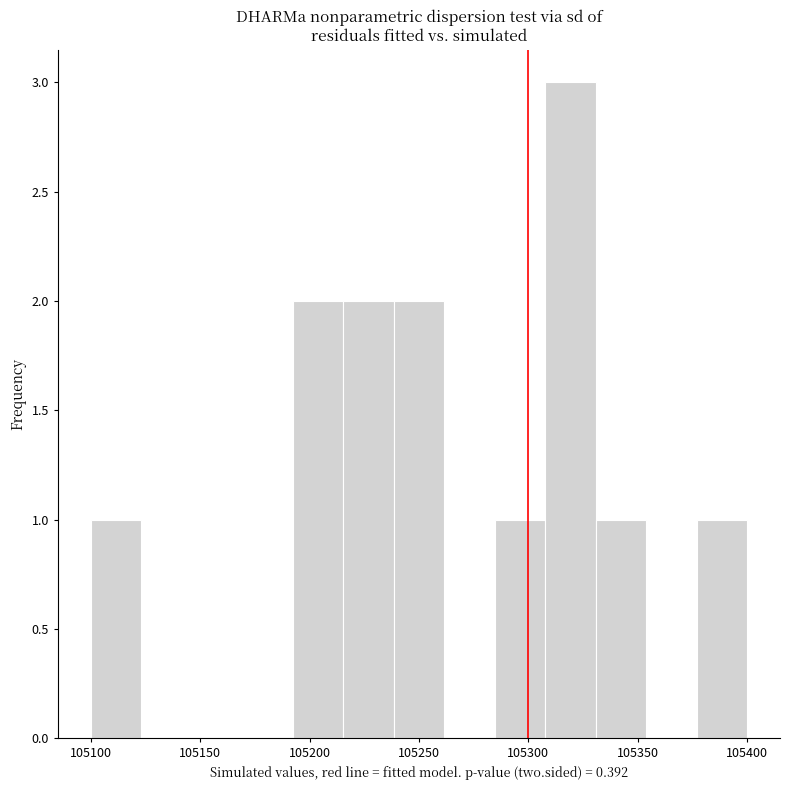

Reading left to right, list every bar in this chart as the range it spans on the x-axis followed by its height. Neither the bar edges nor the heights are printed on the chart, so give them approximately, as read against the axes.

105100 to 105125: 1
105125 to 105145: 0
105145 to 105170: 0
105170 to 105190: 0
105190 to 105215: 2
105215 to 105240: 2
105240 to 105260: 2
105260 to 105285: 0
105285 to 105310: 1
105310 to 105330: 3
105330 to 105355: 1
105355 to 105375: 0
105375 to 105400: 1